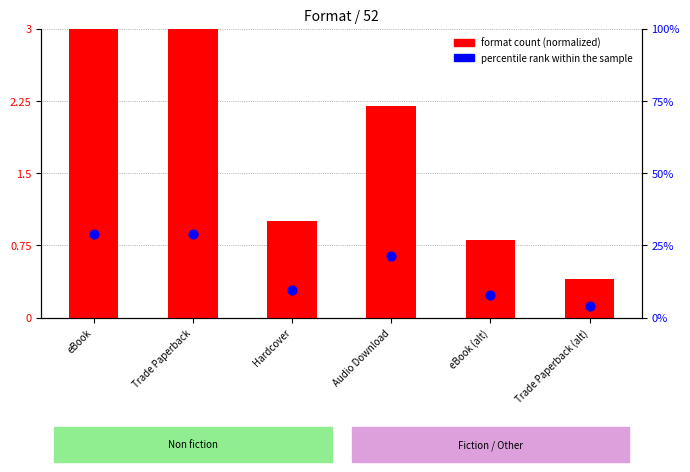

What is the total value across all series at Trade Paperback?

3.9